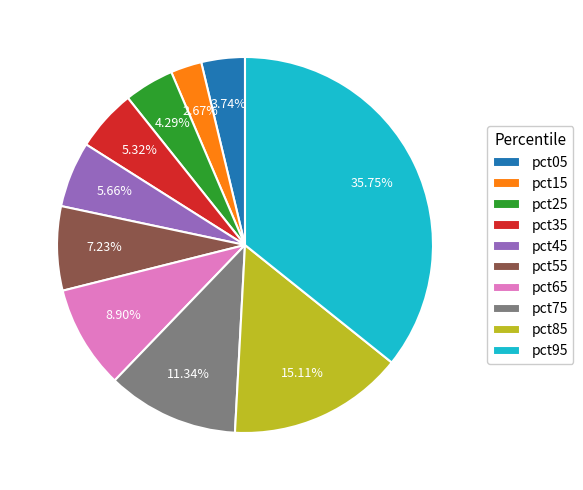

Does any single category account for the majority?

No